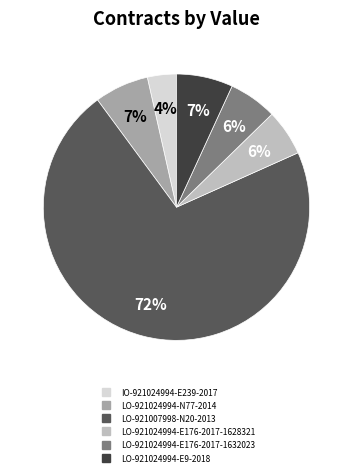

What is the smallest slice in the pie chart?

IO-921024994-E239-2017